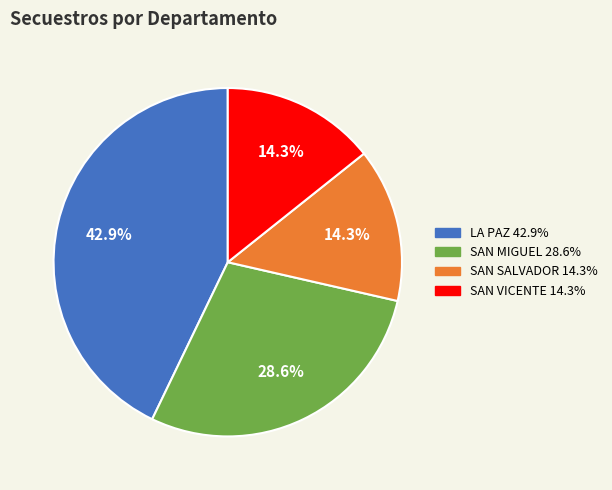

Is there any slice that represents more than half of the pie?

No